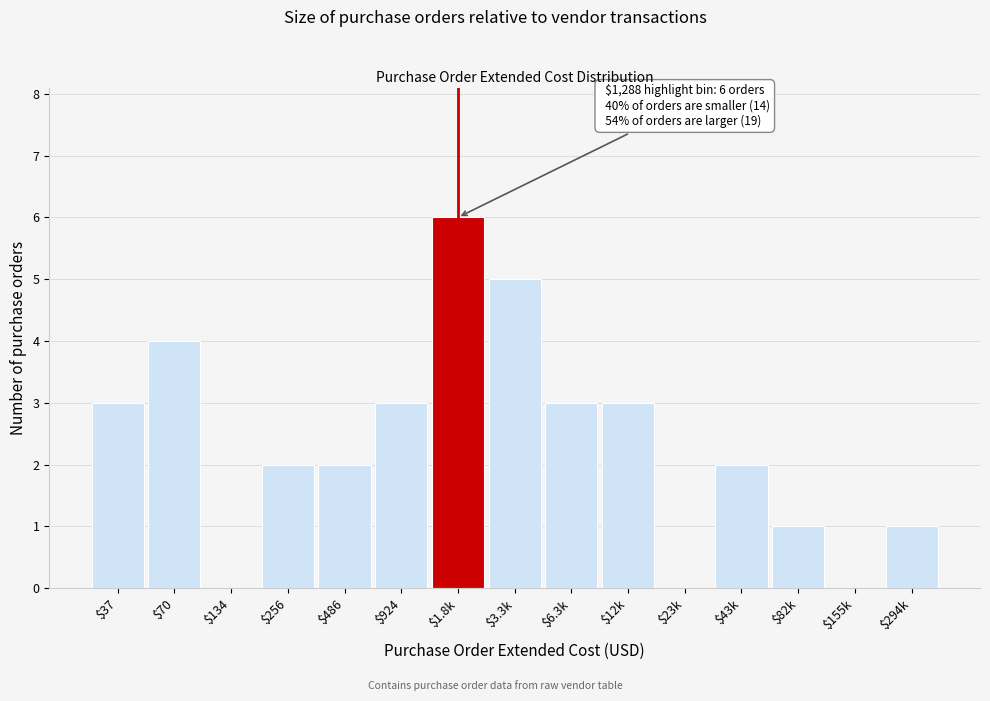

Which category has the highest value across all series?

$1.8k